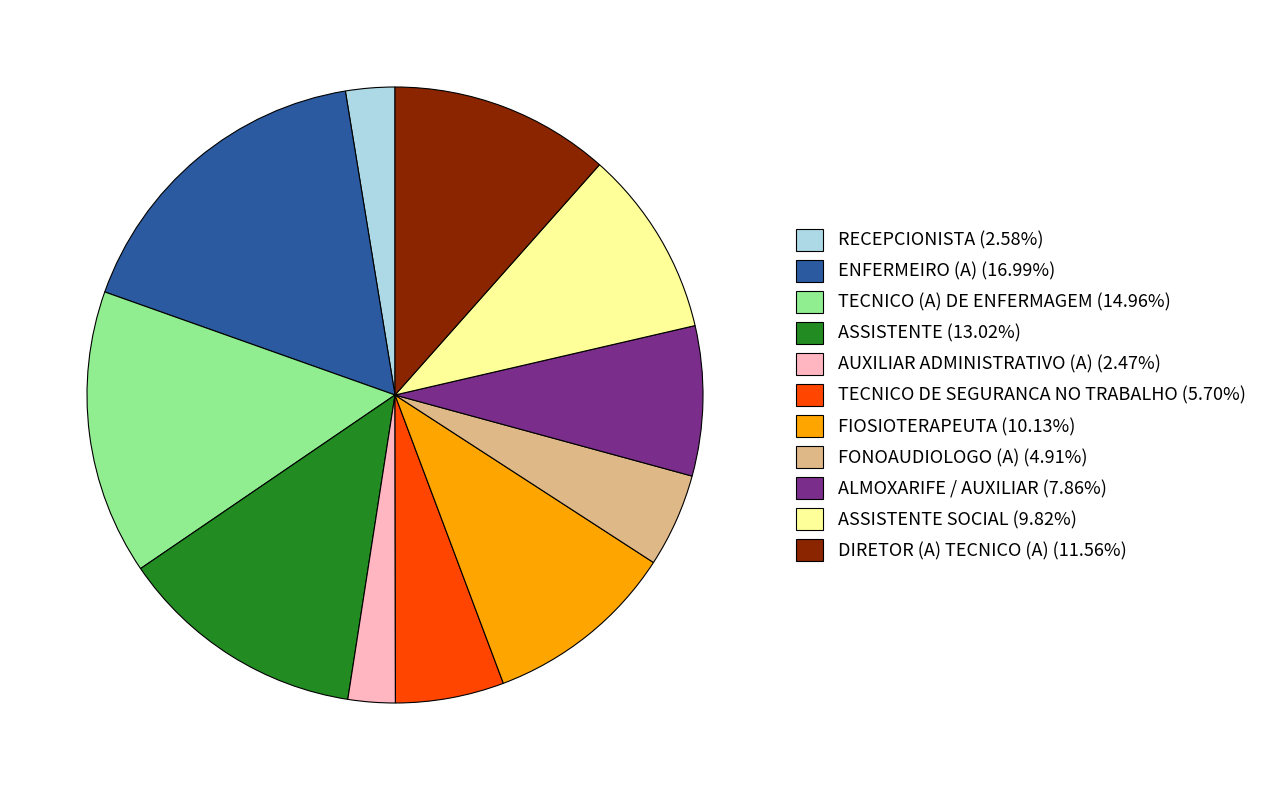

Does any single category account for the majority?

No